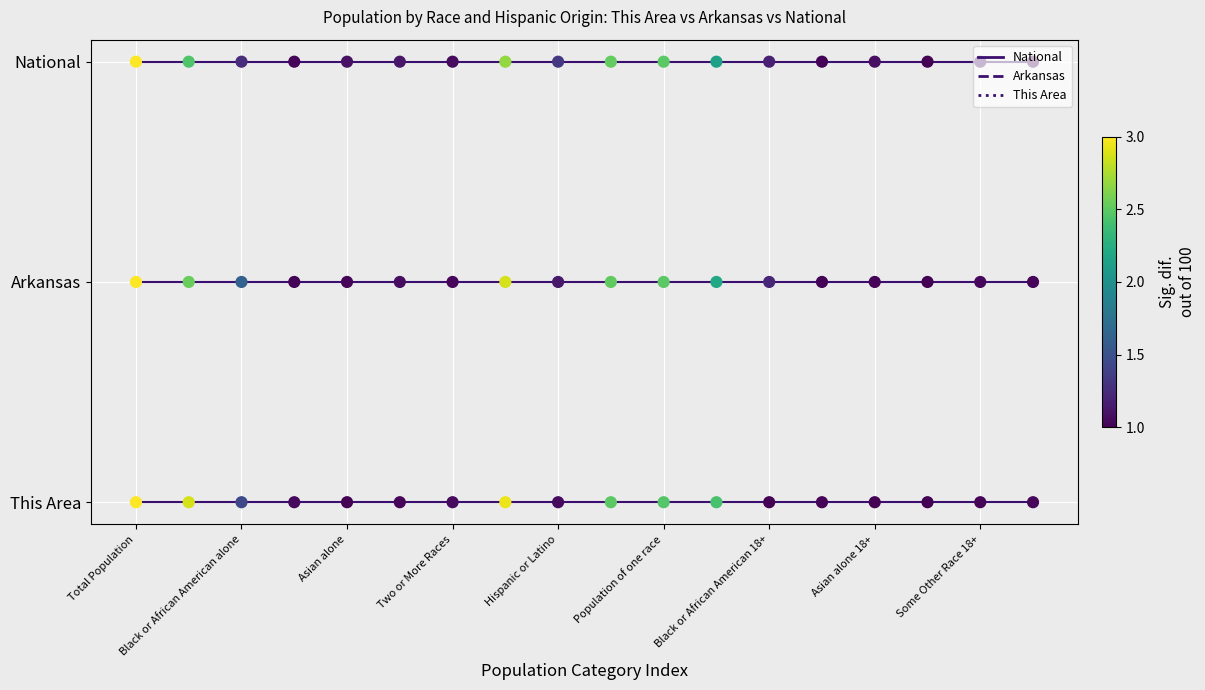

Does the chart have visible grid lines?

Yes